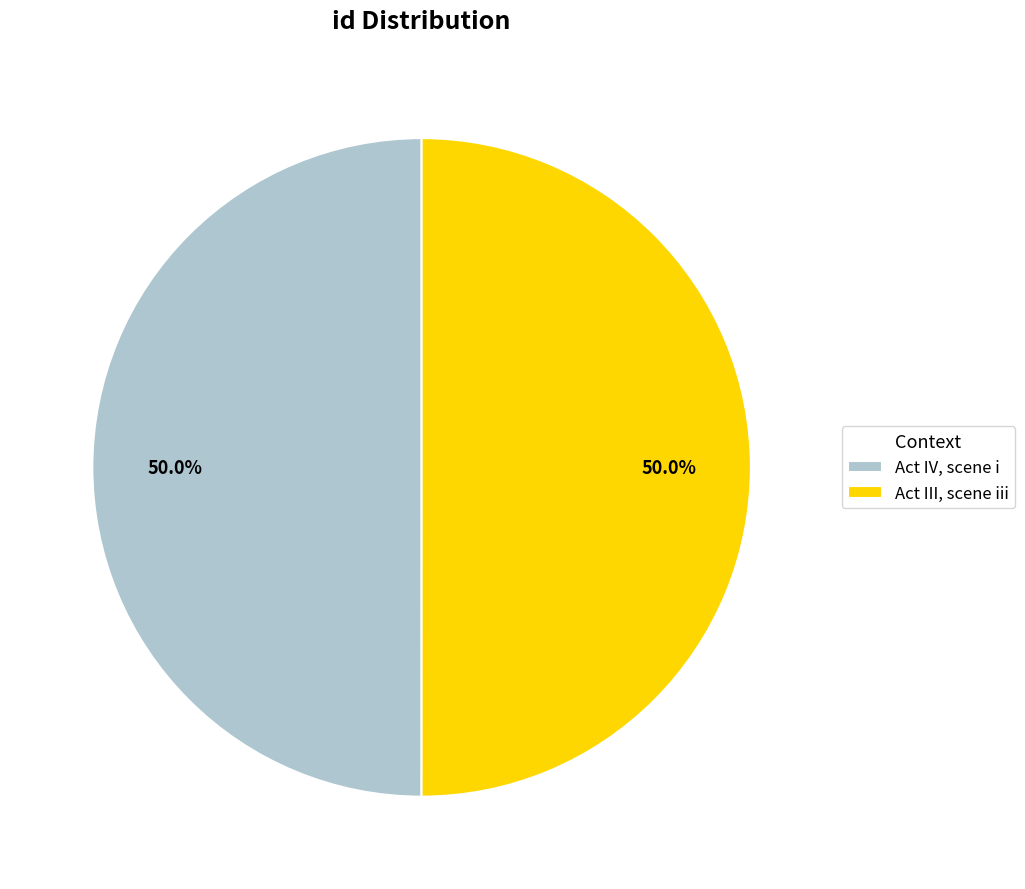

What portion of the pie excludes Act IV, scene i?

50.0%